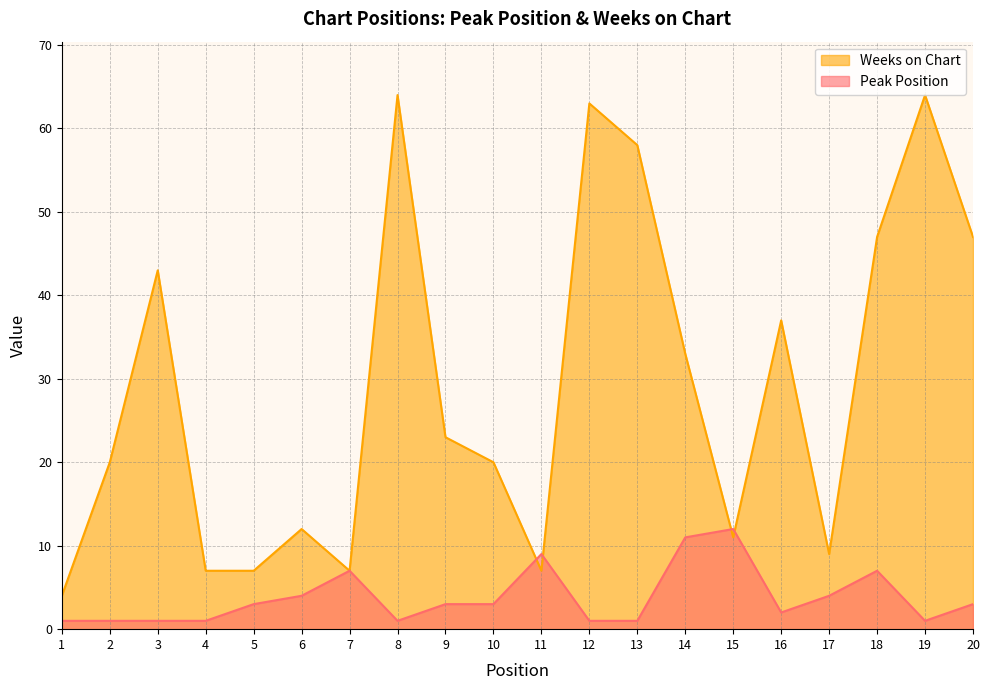

What is the value of the Peak Position point at the 14th from the left?

11